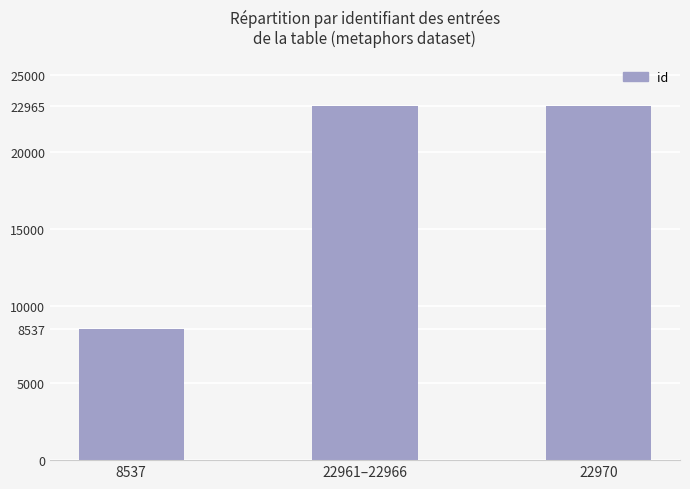

True or false: the data shows 13175 at 22961–22966.

False